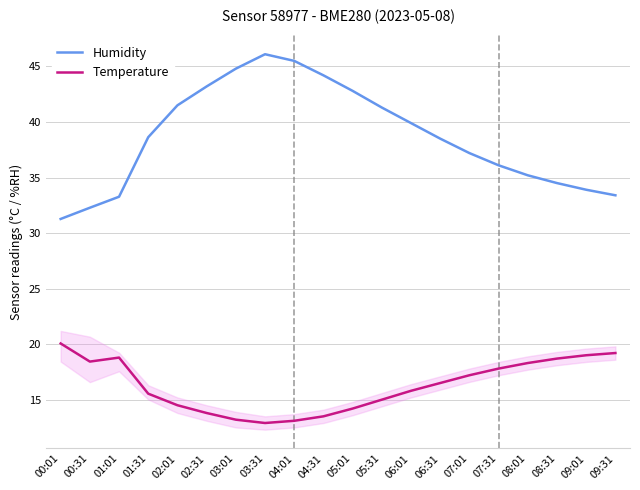

Count the number of data series in this chart.

2